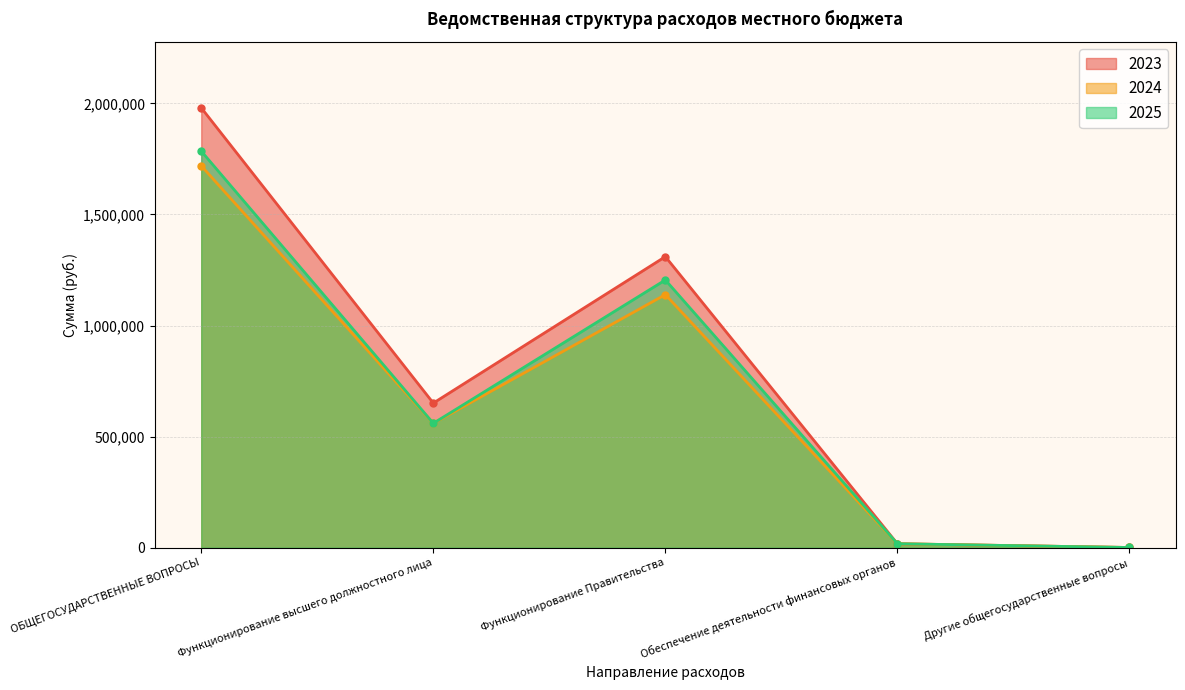

The 2025 series shows 560000 at Функционирование высшего должностного лица. True or false?

True